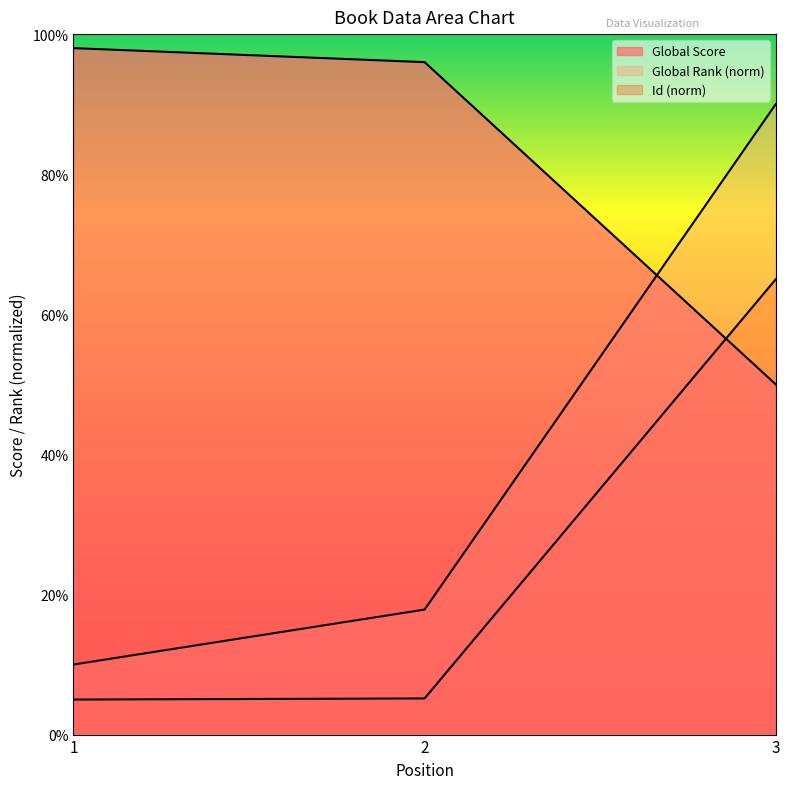

What is the difference between the Global Rank values at 3 and 2?

72.2